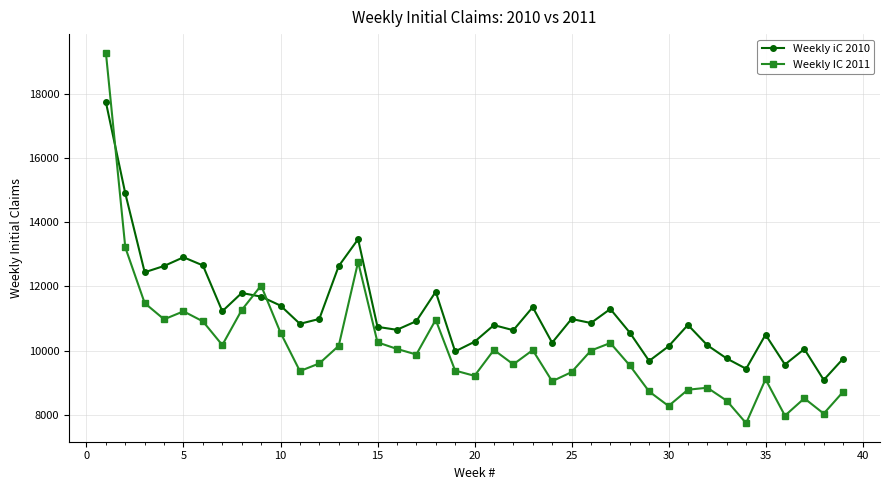

What is the smallest value displayed?

7743